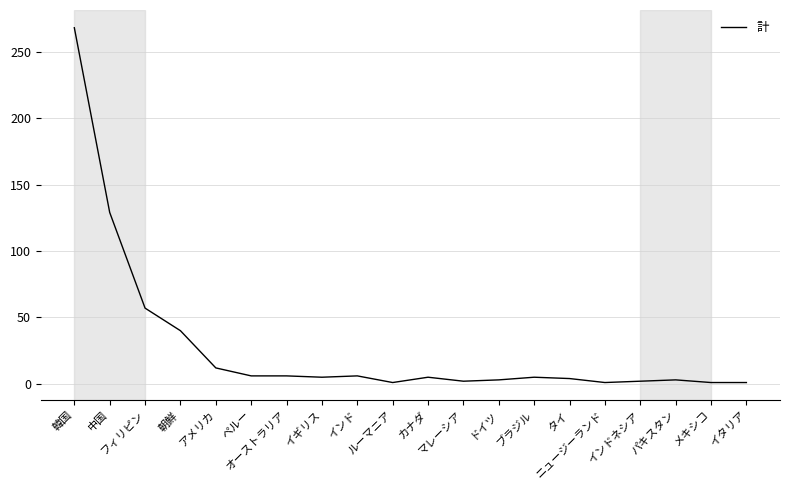

What is the greatest value displayed?

268